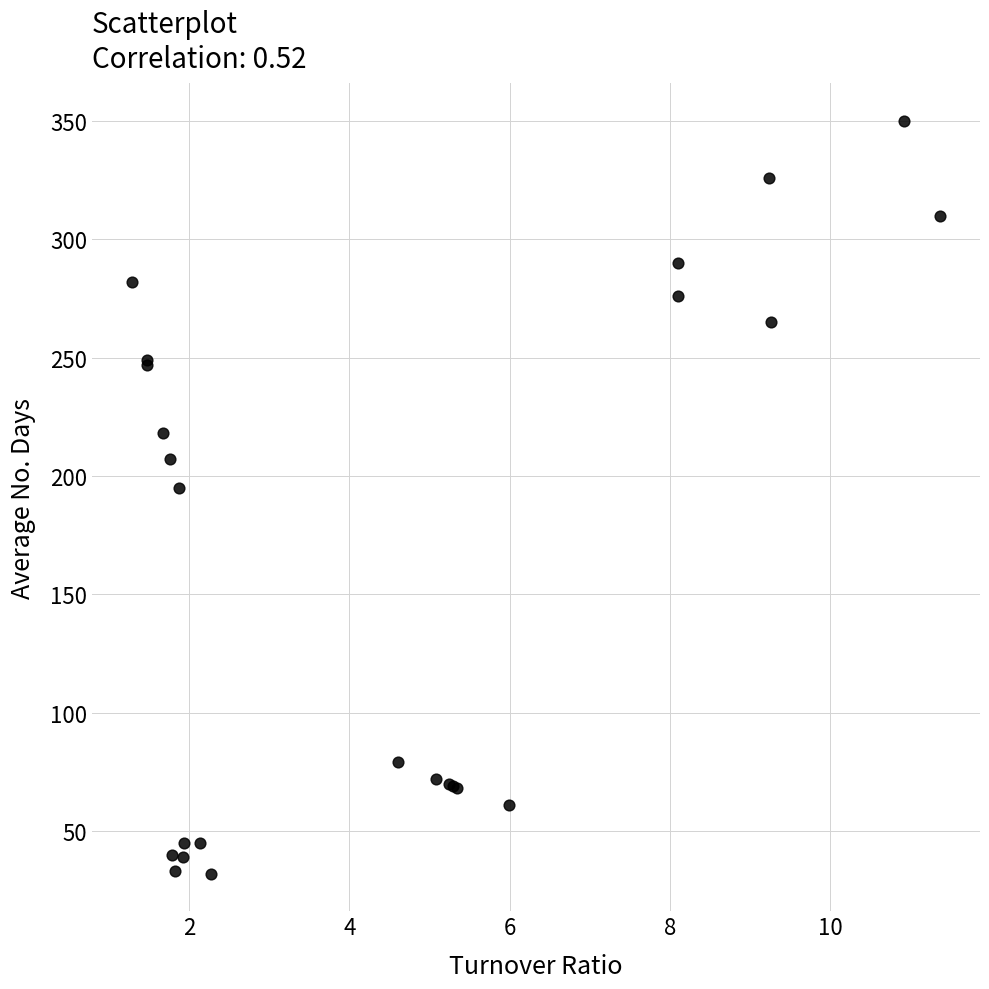

What Y value in the scatter plot is closest to 191?

195